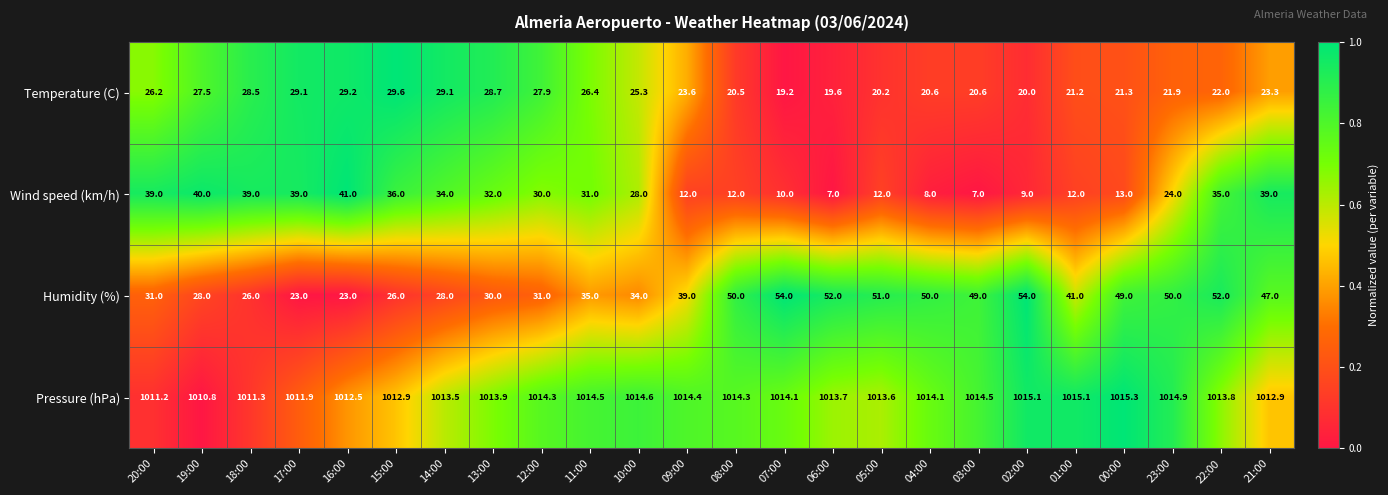

Which series has the largest total across all categories?

Pressure (hPa)